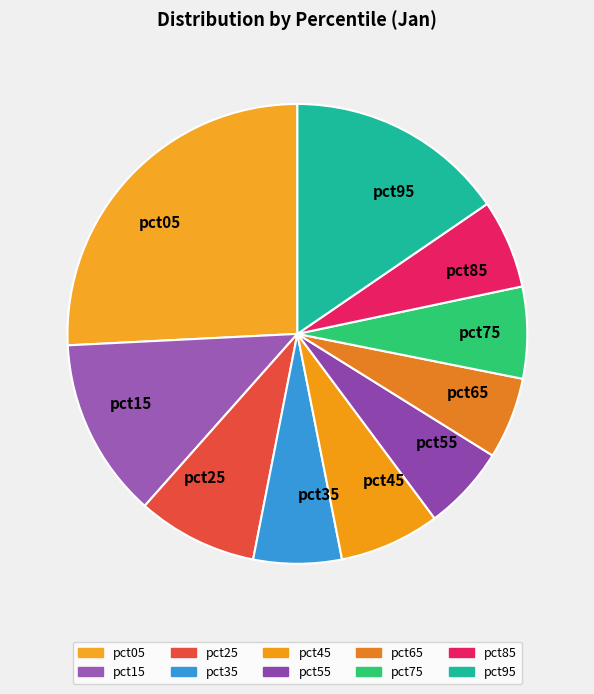

True or false: pct75 accounts for 12% of the total.

False